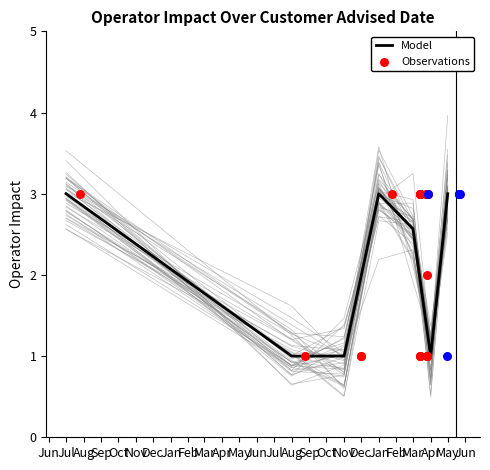

What is the ratio of the value at 24 to the value at 23?

1.0